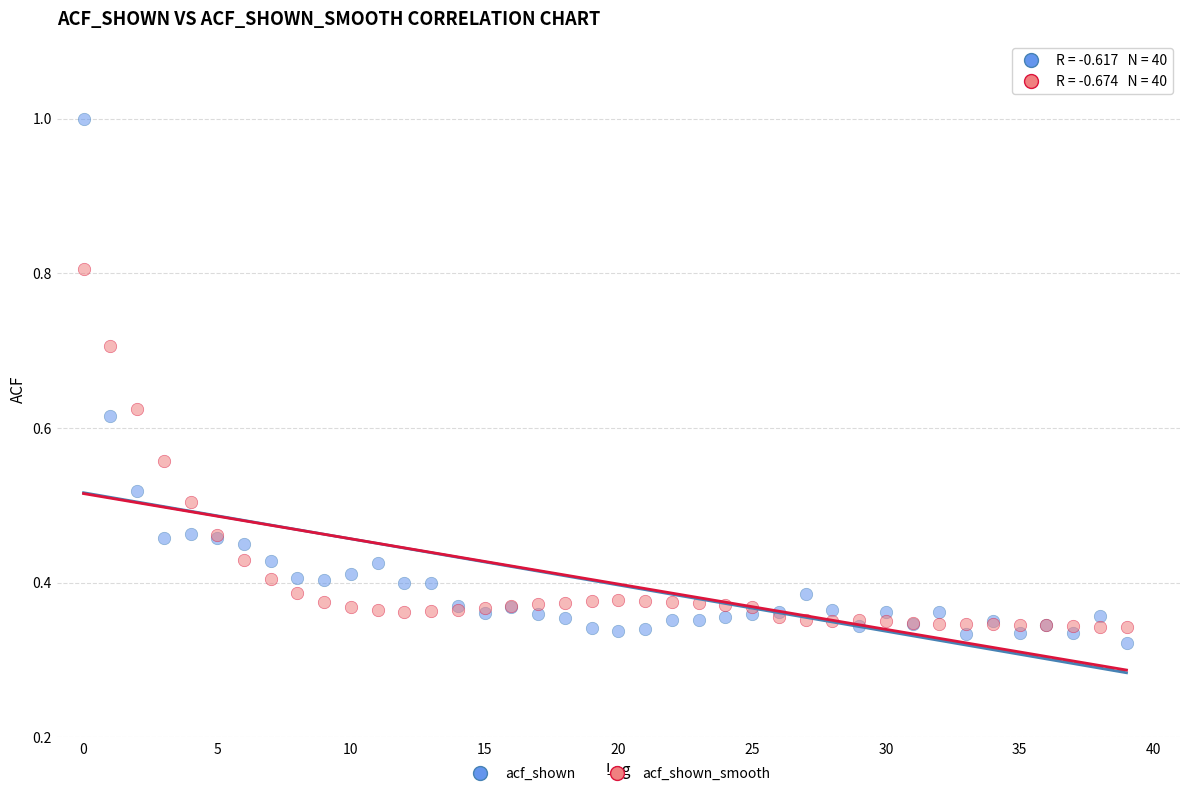

Which series has the largest Y range (max minus min)?

acf_shown